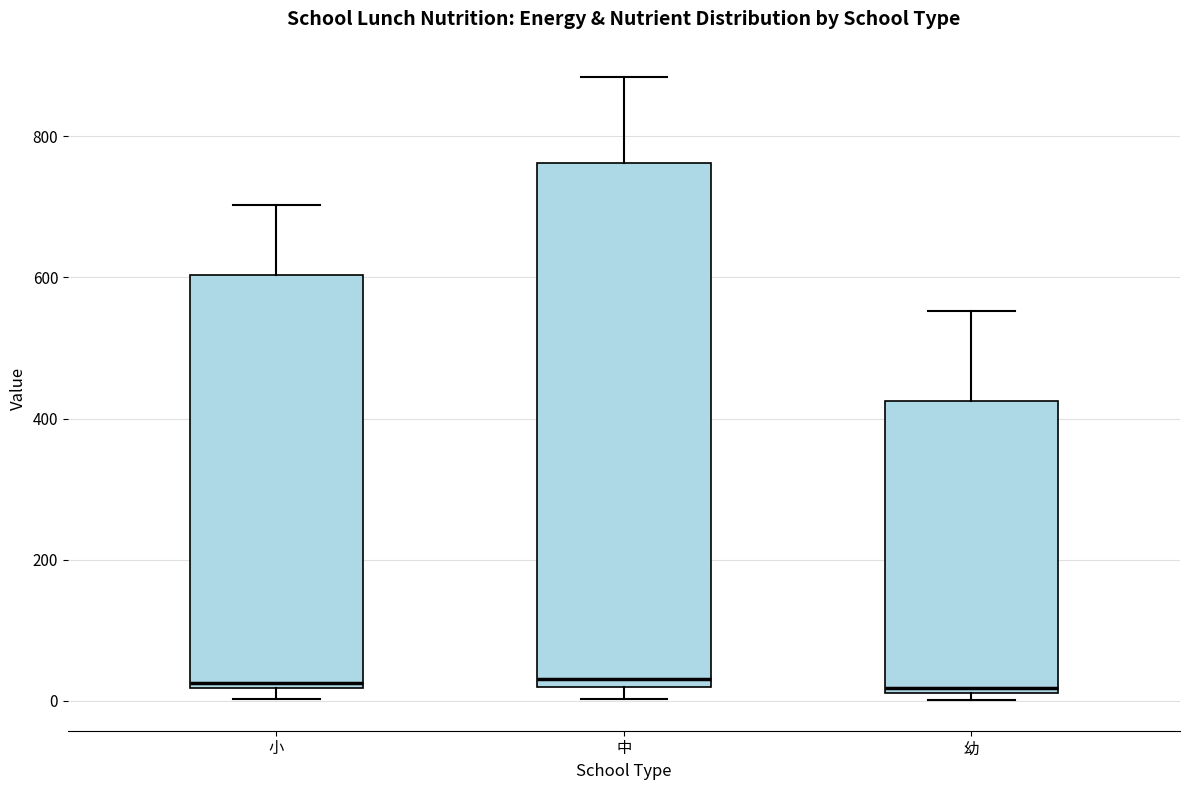

Reading left to right, read every box against the y-axis: the position of its median line, the range the box covers, and the ends of its whiskers. The values are not printed on the chart, so give them approximately, as read against the axis.

小: median 20 (just above the box's lower edge), box 20 to 600, whiskers 0 to 700
中: median 40, box 20 to 760, whiskers 0 to 880
幼: median 20 (just above the box's lower edge), box 20 to 420, whiskers 0 to 560